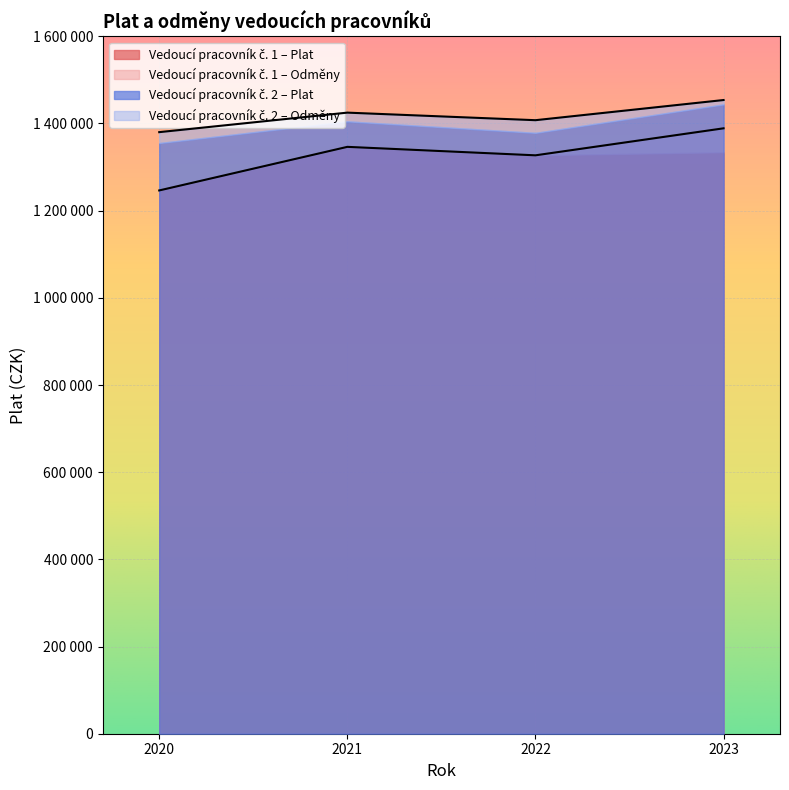

True or false: the data has more than 1 interior local peaks.

False